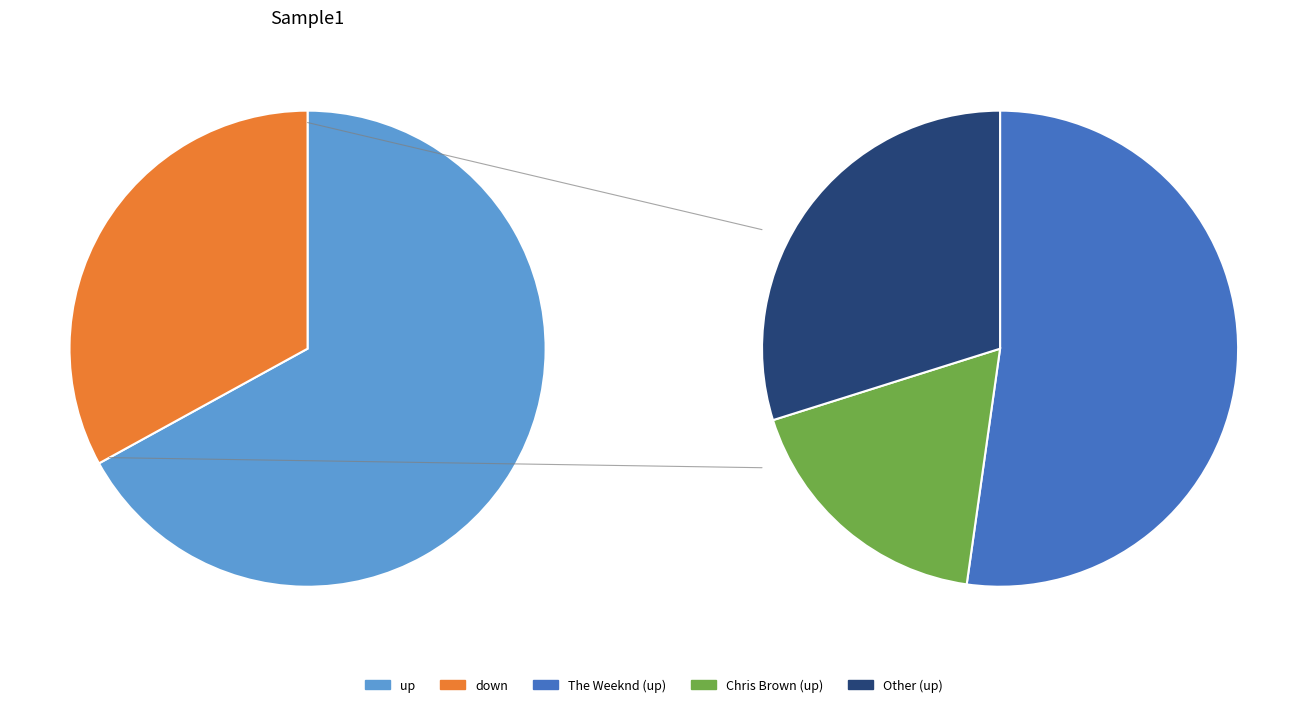

What is the smallest slice in the pie chart?

down